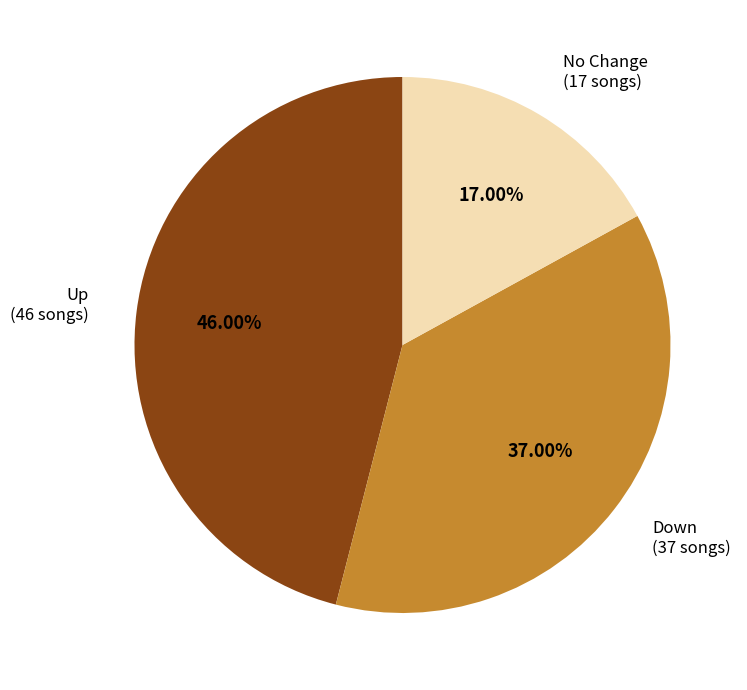

Is Down the majority of the pie?

No